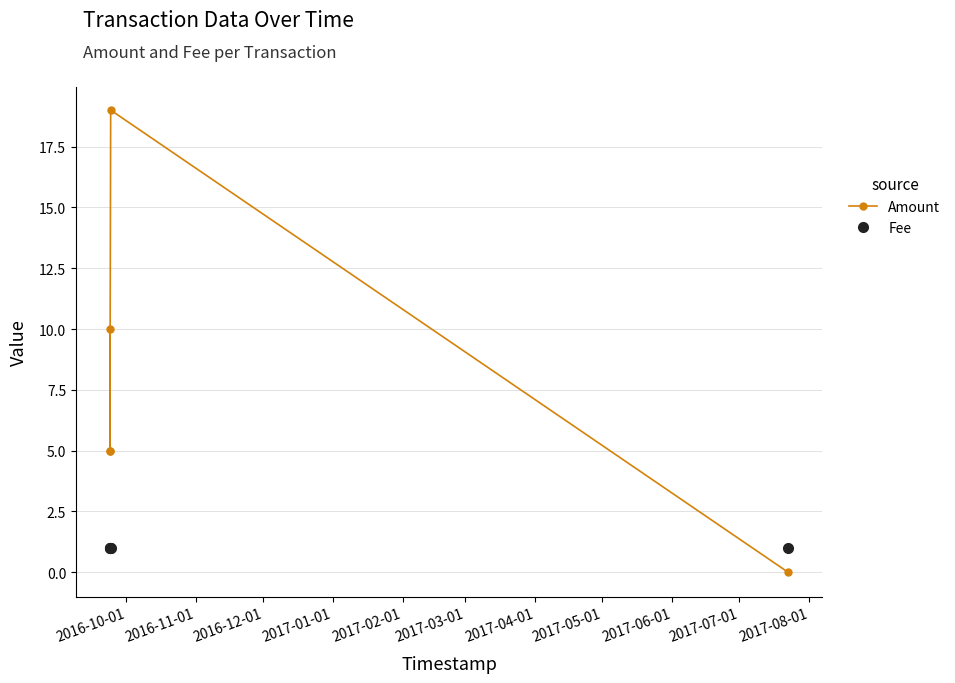

What are all the series names shown in the legend?

Amount, Fee